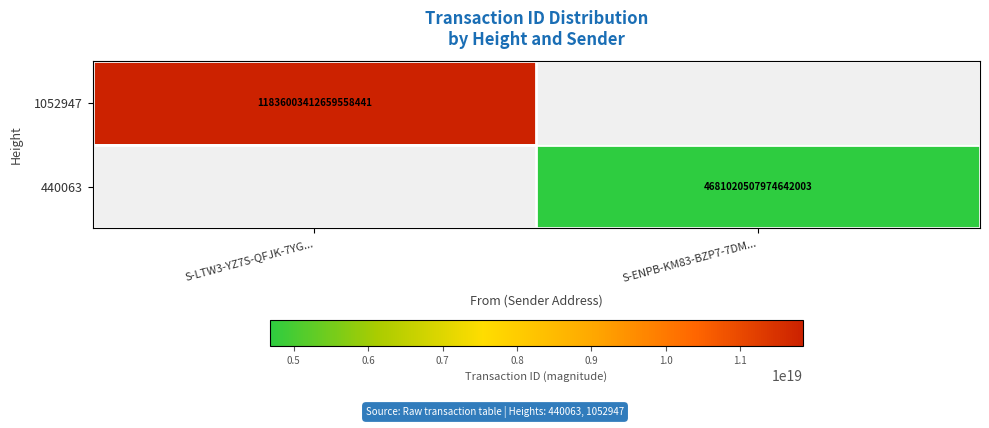

At how many categories does at least one series exceed 8632773439552334848?

1